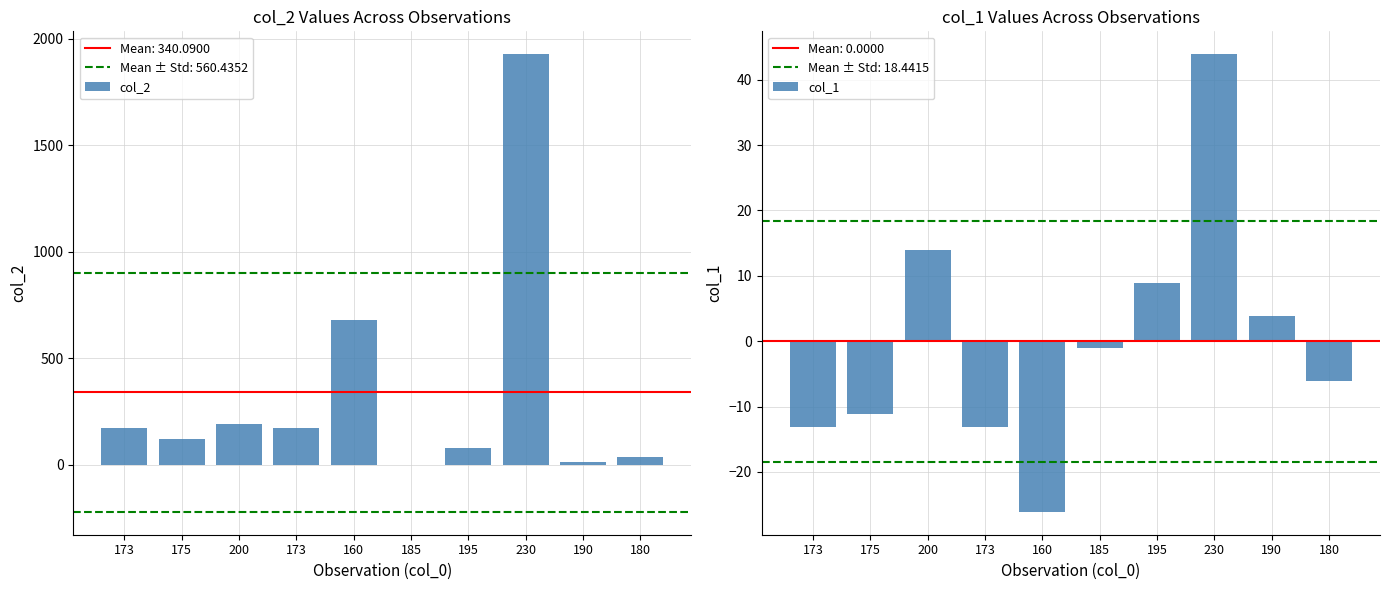

Is the value of col_1 at 195 greater than the value of col_2 at 173?

No